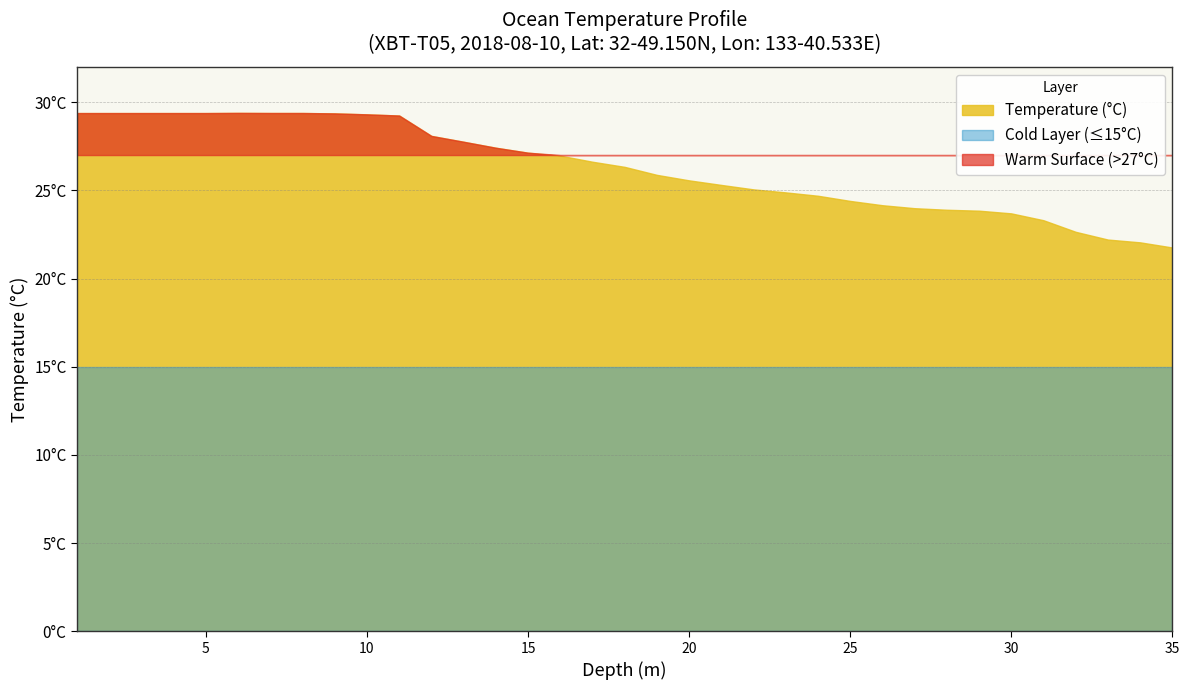

Does the chart have visible grid lines?

Yes